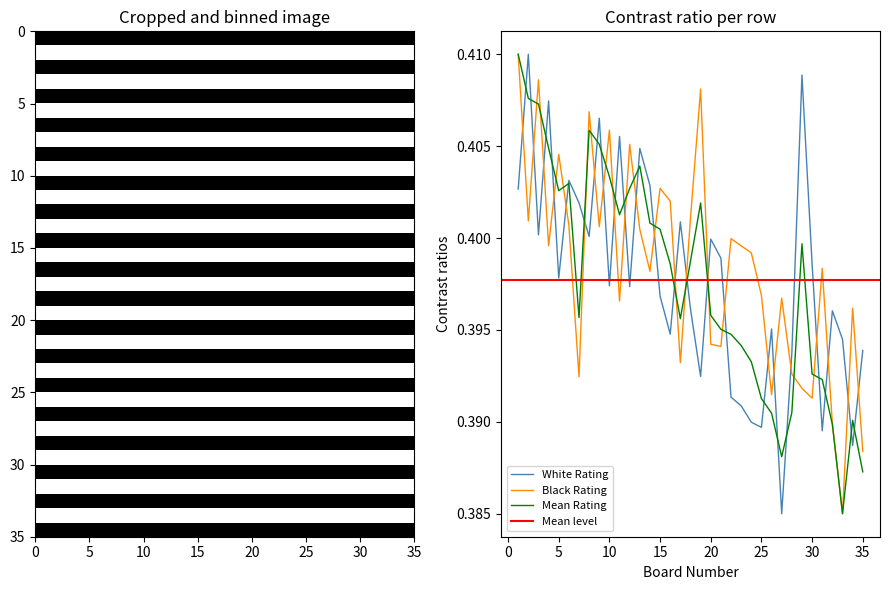

Count the White Rating values in the range 0 to 1.

35